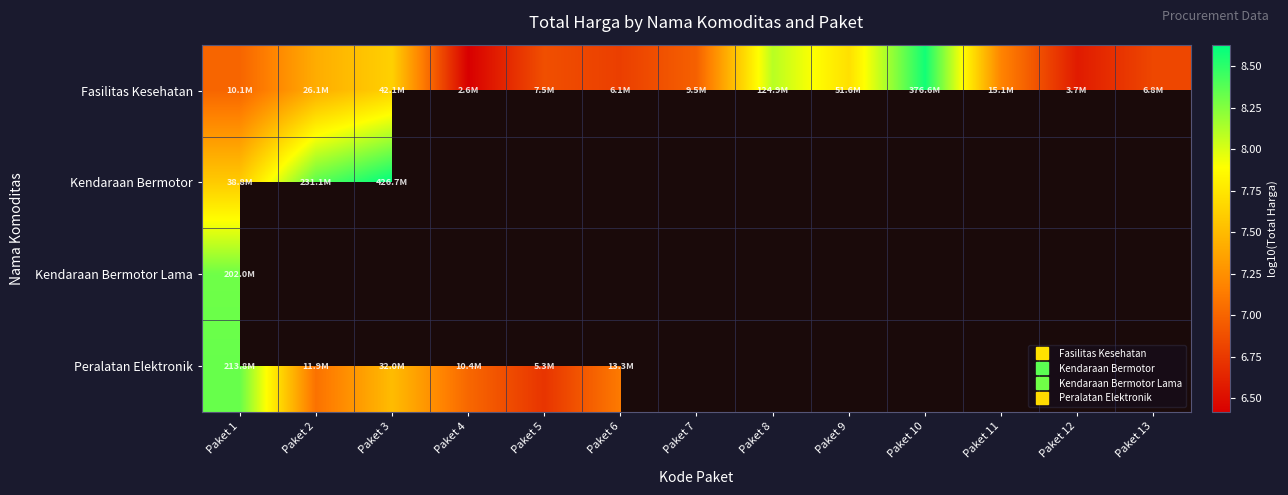

The Fasilitas Kesehatan series shows 8.1 at Paket 8. True or false?

True